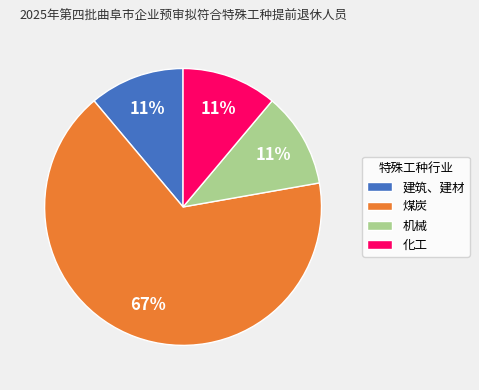

The 煤炭 slice represents 67% of the pie. True or false?

True